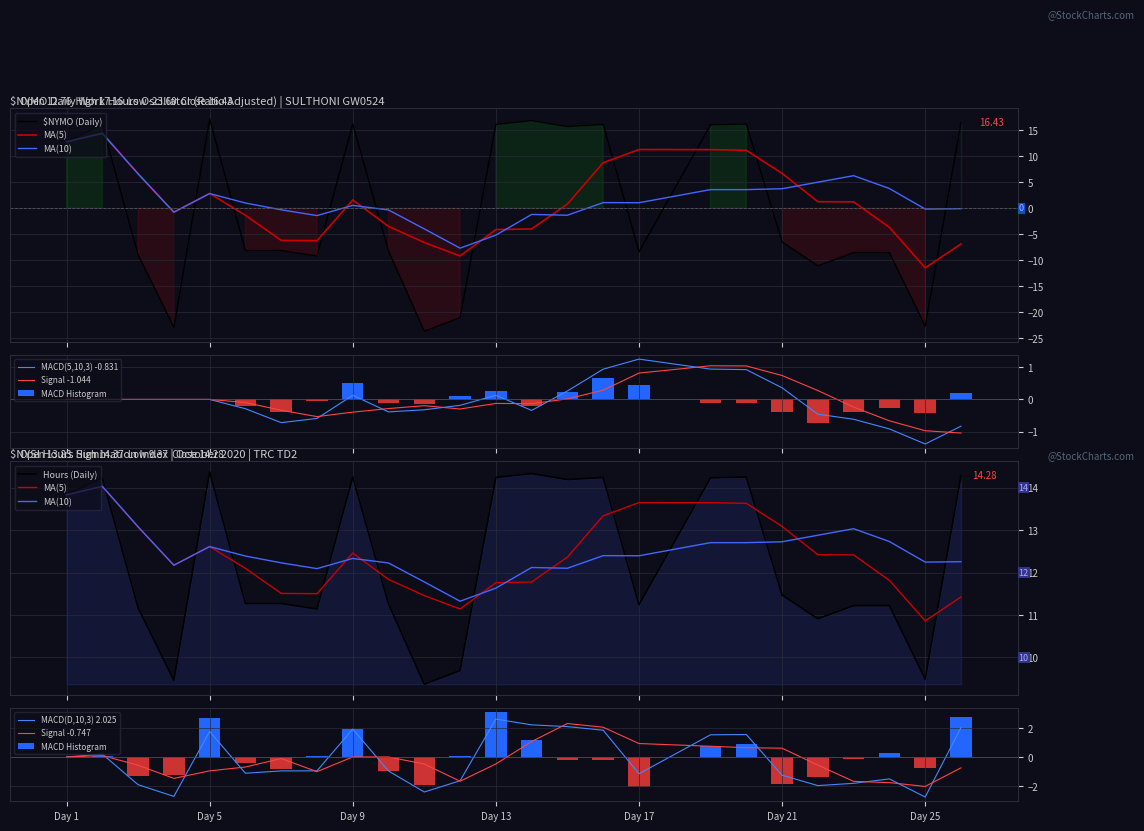

What is the maximum value for Signal -0.747?

2.3